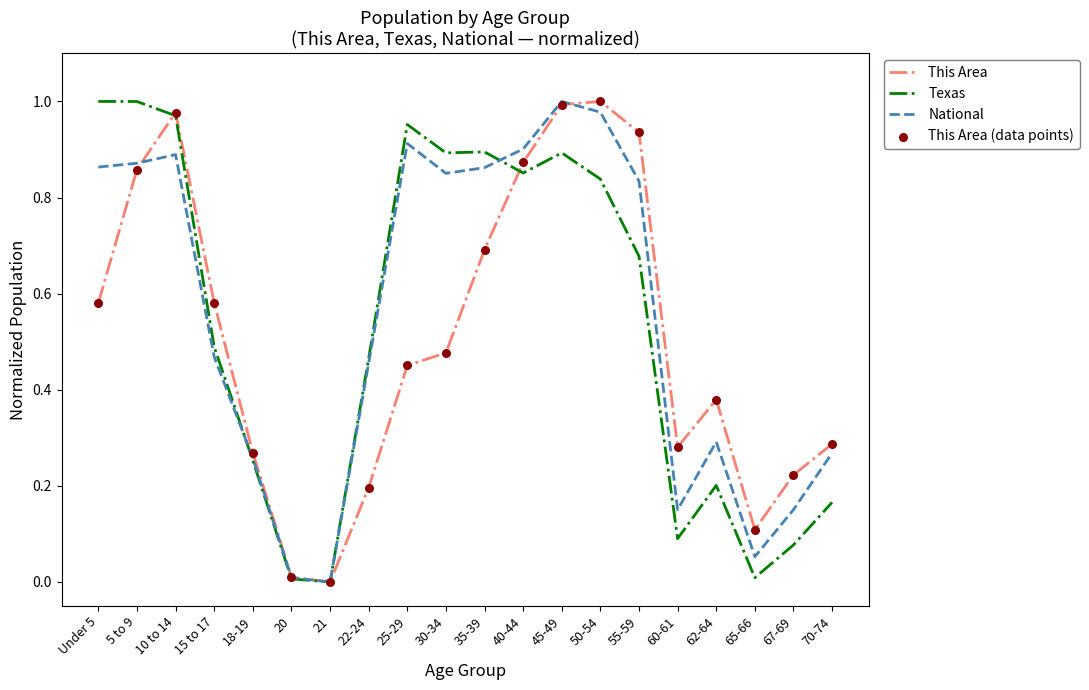

Is the value of National at 45-49 greater than the value of This Area at 40-44?

Yes